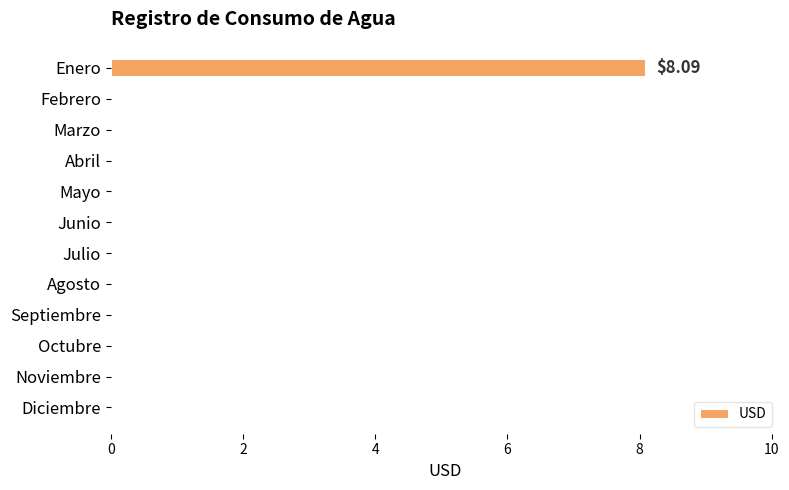

What is the change in value from Enero to Agosto?

-8.1